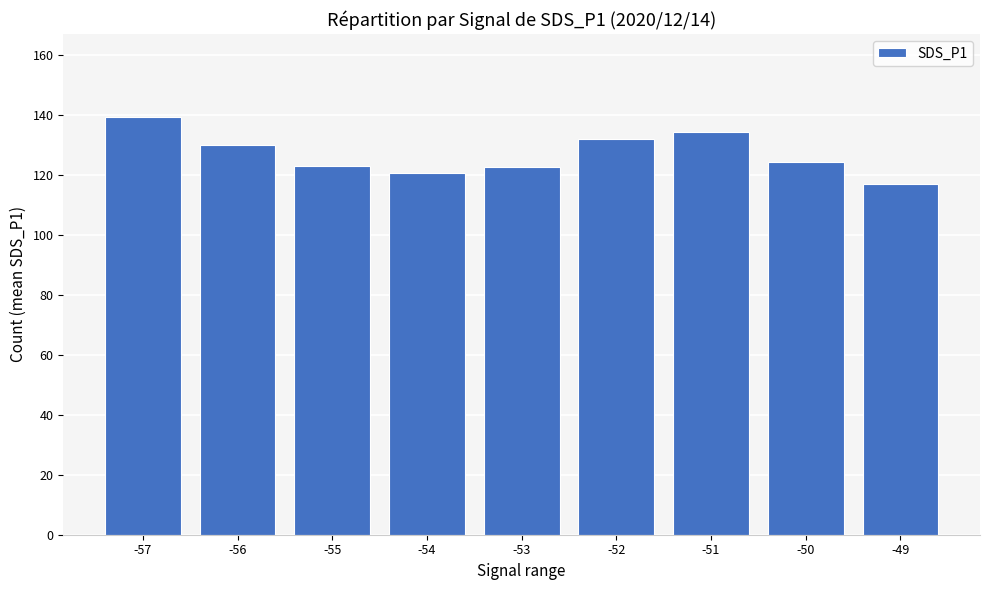

Does the chart contain stacked bars?

No